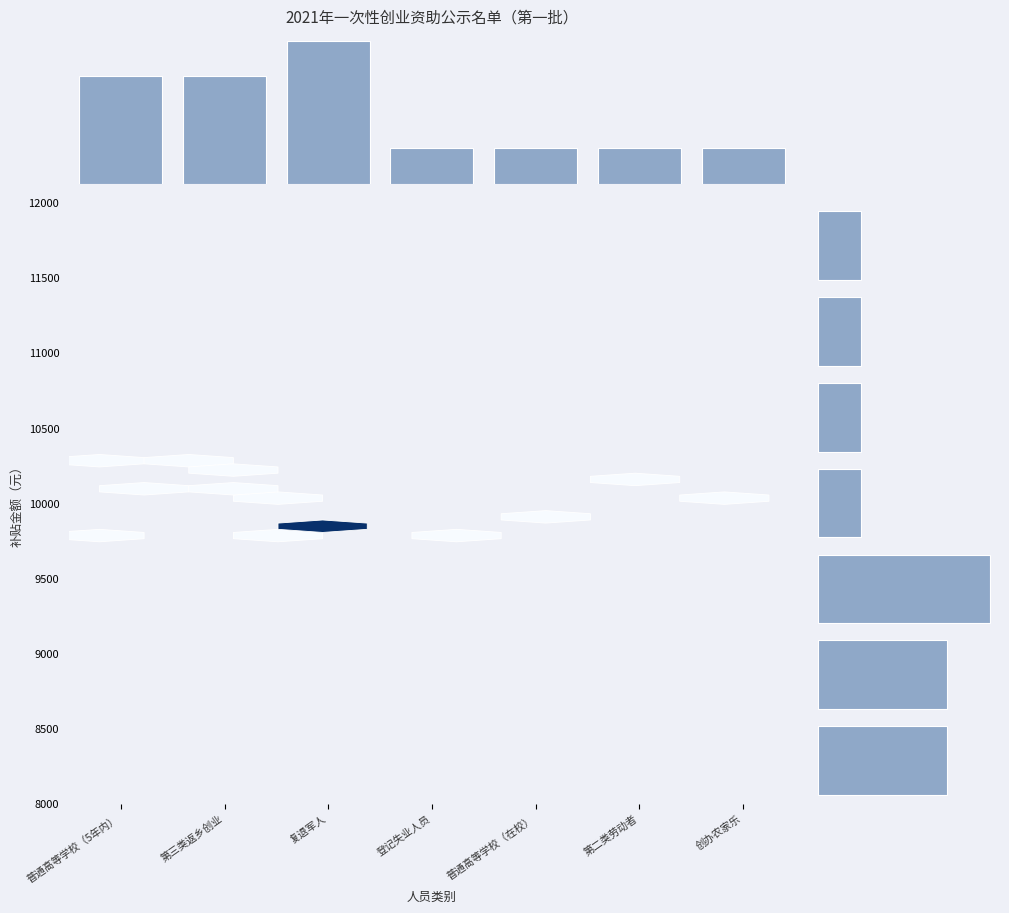

True or false: the data shows 1 at 第二类劳动者.

True